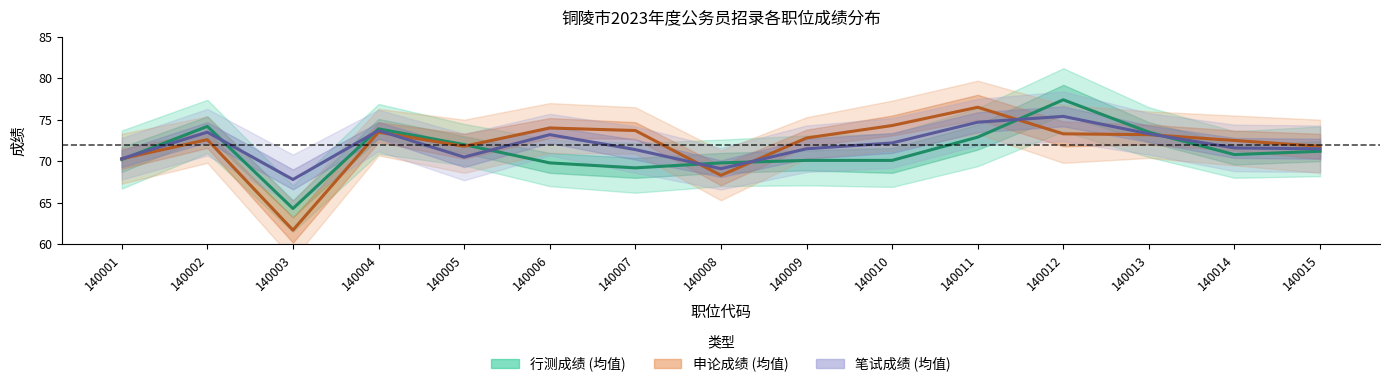

What are all the series names shown in the legend?

行测成绩 (均值), 申论成绩 (均值), 笔试成绩 (均值)